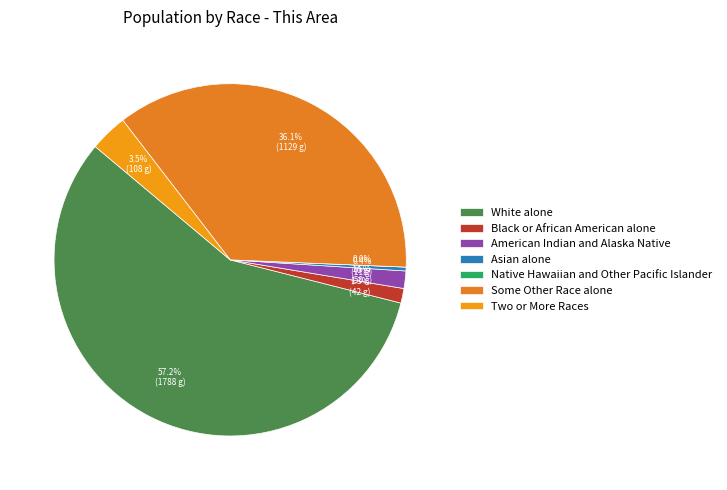

Rank the categories by value from highest to lowest.

White alone, Some Other Race alone, Two or More Races, American Indian and Alaska Native, Black or African American alone, Asian alone, Native Hawaiian and Other Pacific Islander